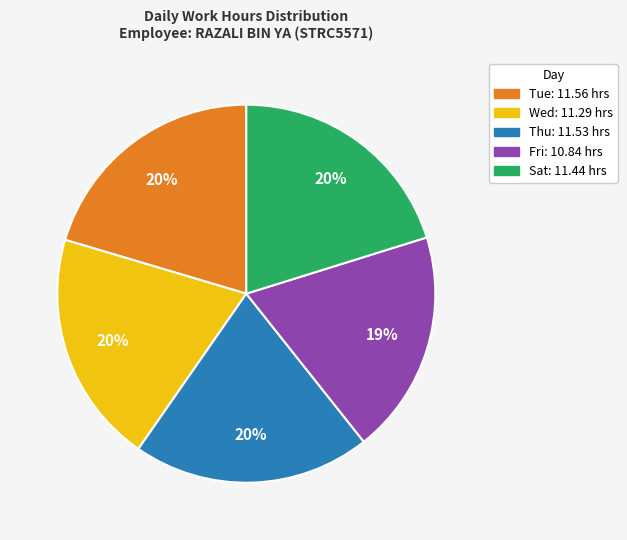

To the nearest percent, what is the difference between the largest and smallest slice percentages?

1%